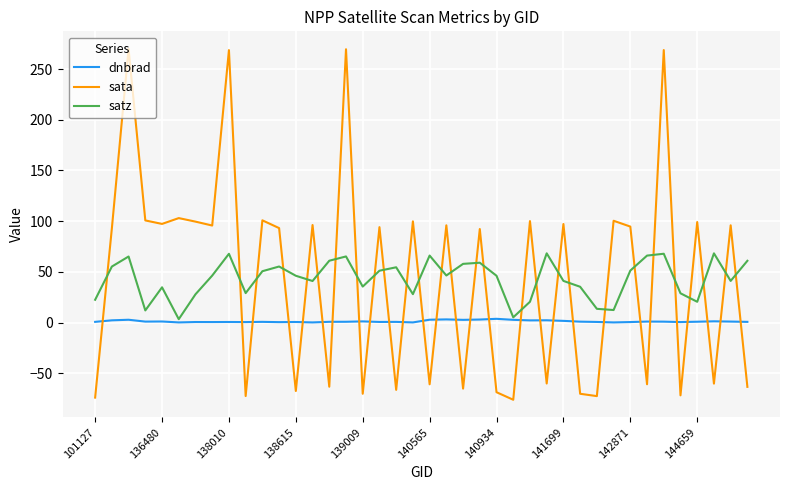

True or false: sata and satz cross at least once.

True